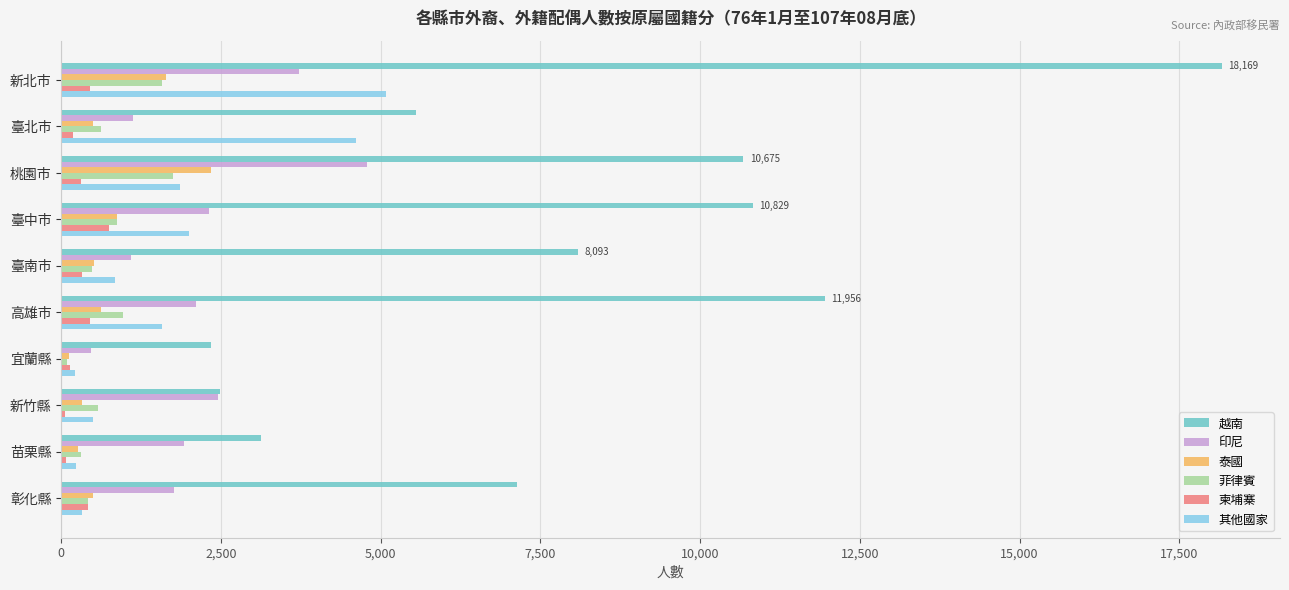

What is the sum of all 其他國家 values?

17247